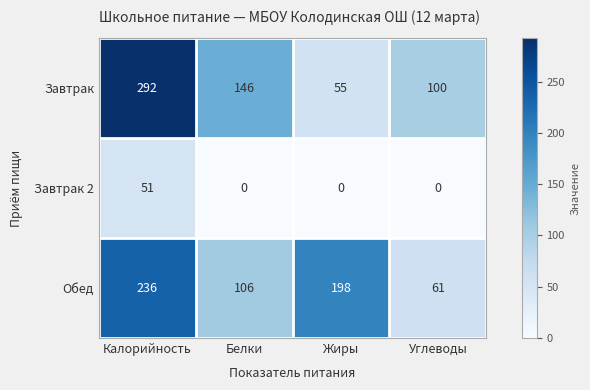

What is the greatest value displayed?

292